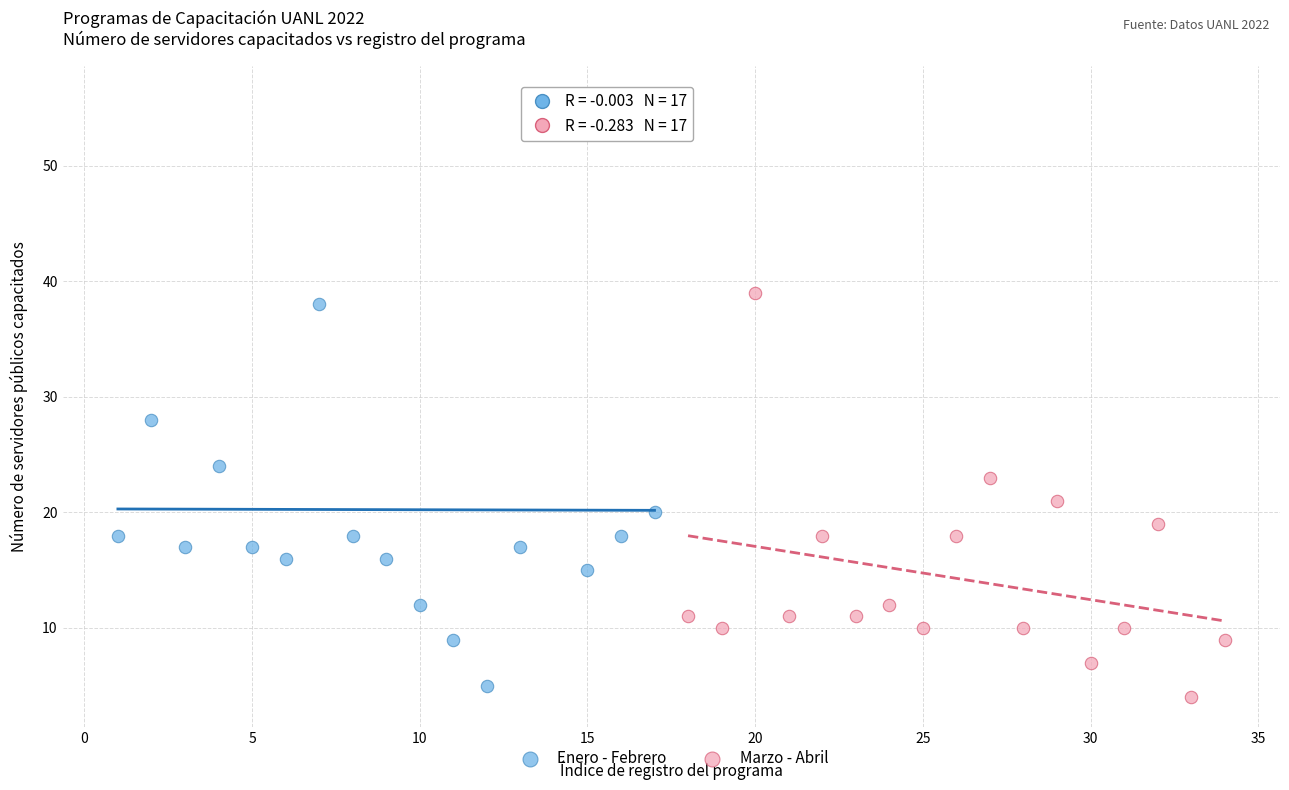

What are all the series names shown in the legend?

Enero - Febrero, Marzo - Abril